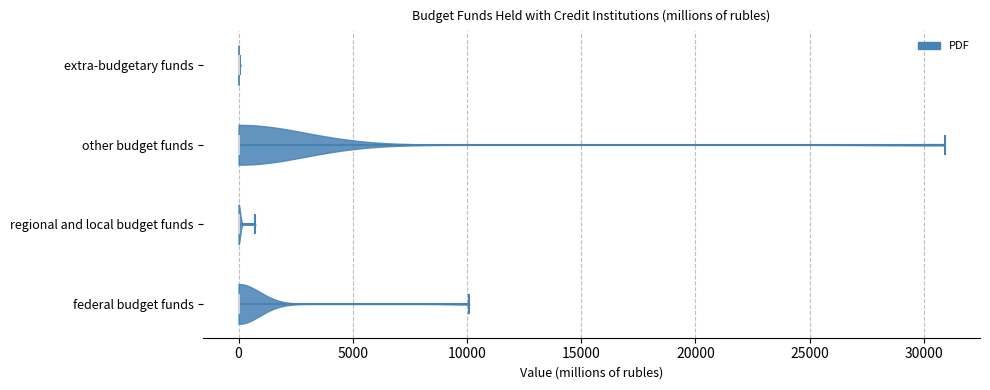

Where does the median line of the violin for extra-budgetary funds sit on the x-axis? The values are not printed on the chart, so give them approximately, as read against the axis.

0